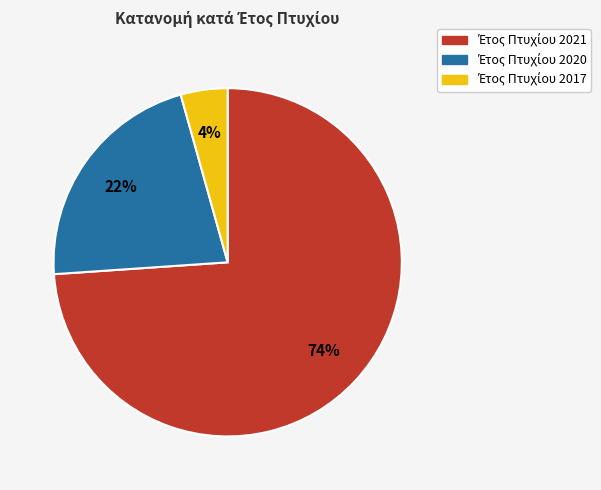

Is there any slice that represents more than half of the pie?

Yes